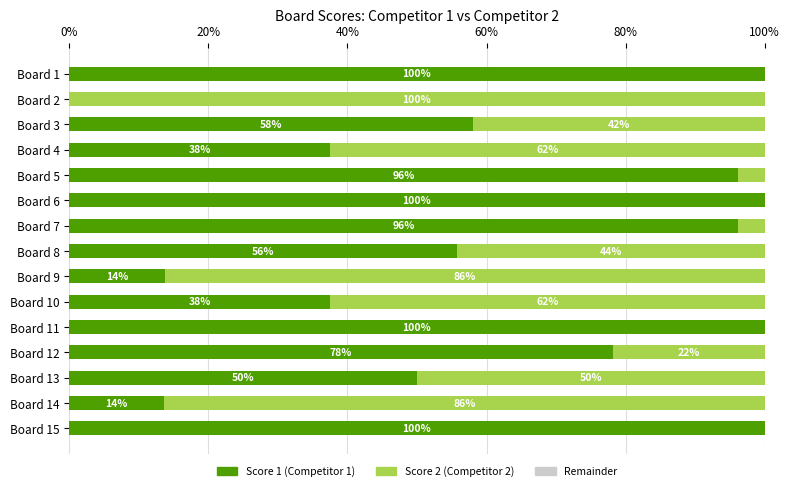

At which label is Score 1 (Competitor 1) closest to 50?

Board 13